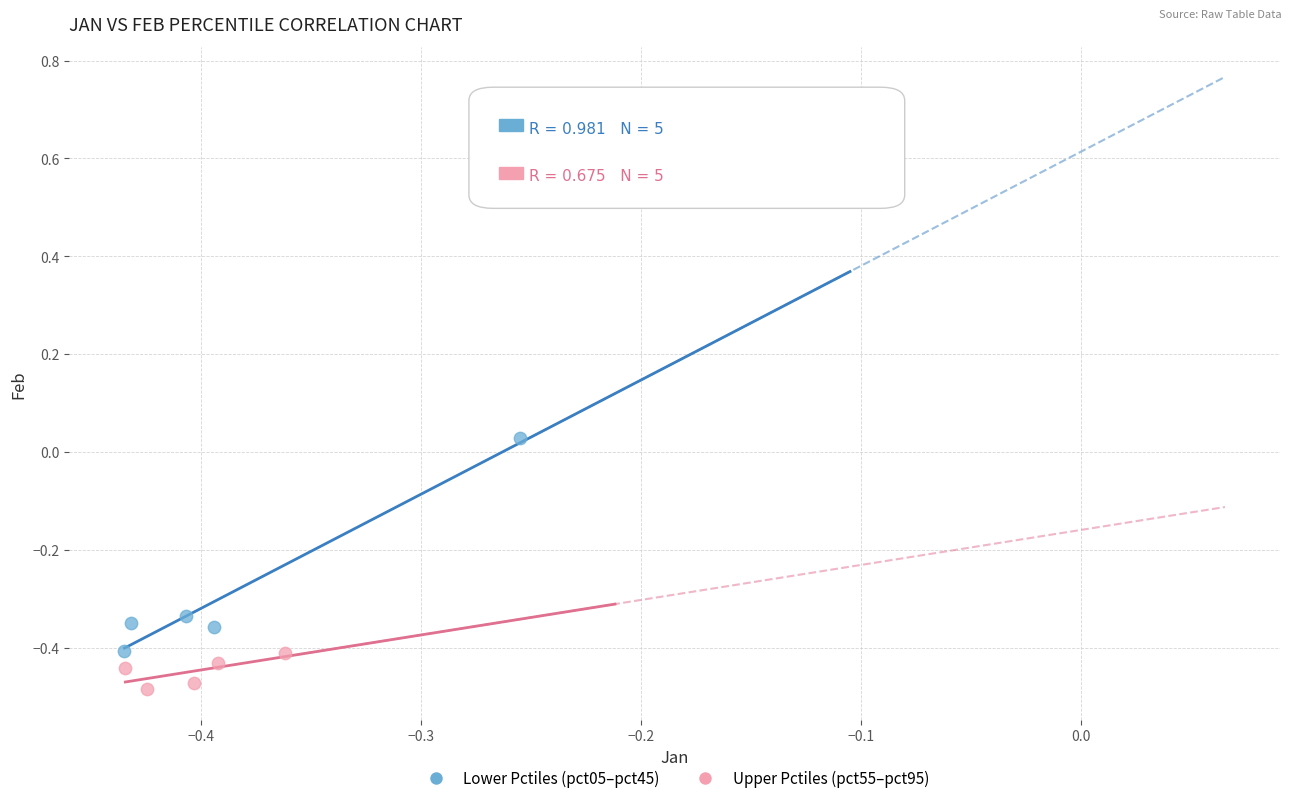

Which series has the largest Y range (max minus min)?

Lower Pctiles (pct05–pct45)